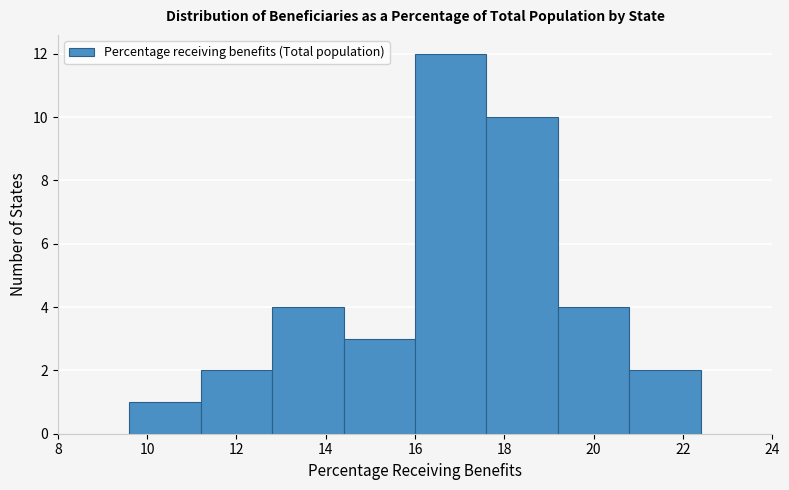

Reading left to right, transcribe this chart: for each bar, give the range it covers on the x-axis and its height. The values are not printed on the chart, so give them approximately, as read against the axis.

8.0 to 9.6: 0
9.6 to 11.2: 1
11.2 to 12.8: 2
12.8 to 14.4: 4
14.4 to 16.0: 3
16.0 to 17.6: 12
17.6 to 19.2: 10
19.2 to 20.8: 4
20.8 to 22.4: 2
22.4 to 24.0: 0